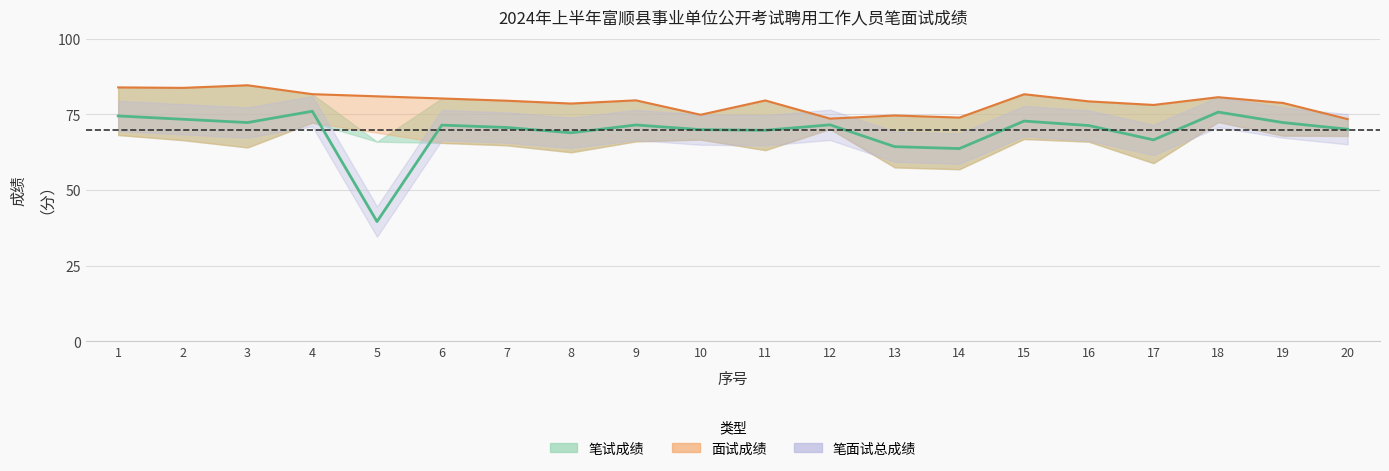

Where is 面试成绩 nearest to the value 42?

20